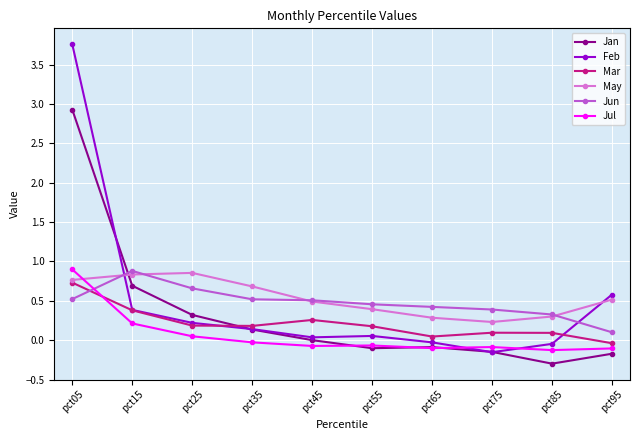

What is the difference between the highest and lowest values at pct95?

0.8